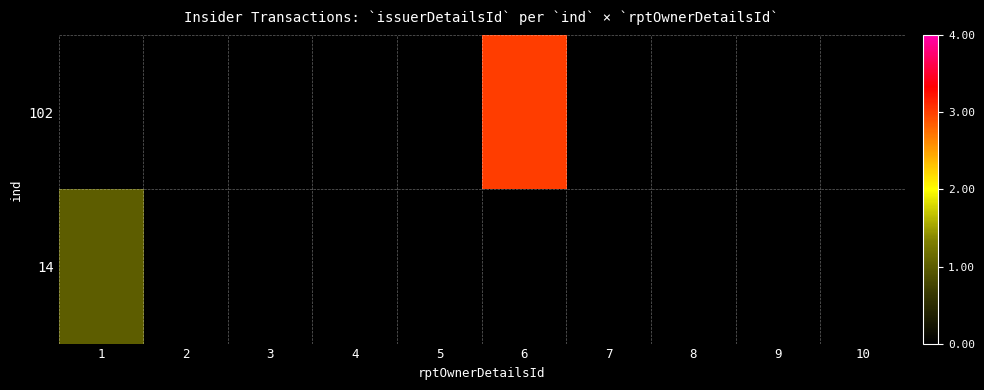

List the series in order of their overall mean, highest first.

102, 14